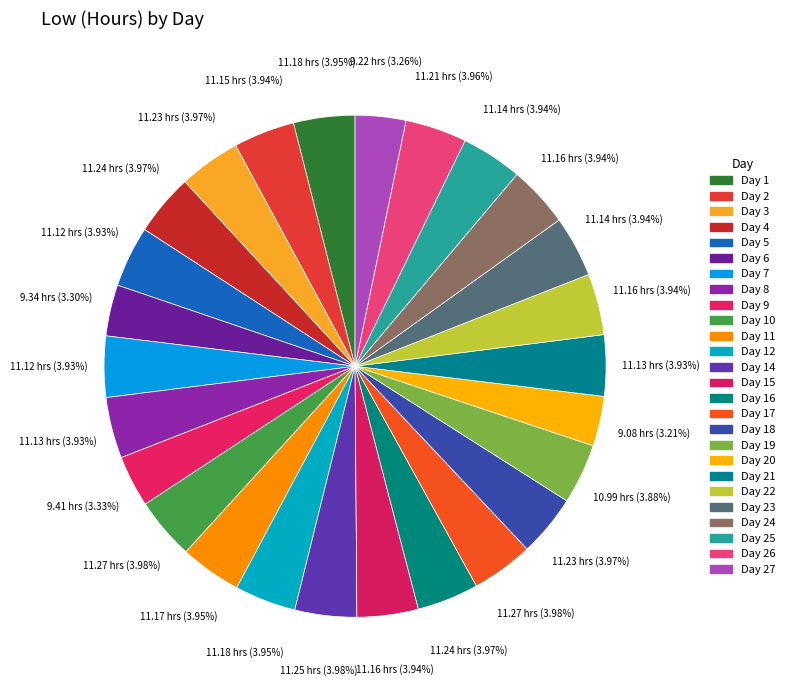

Count the number of slices in the pie.

26